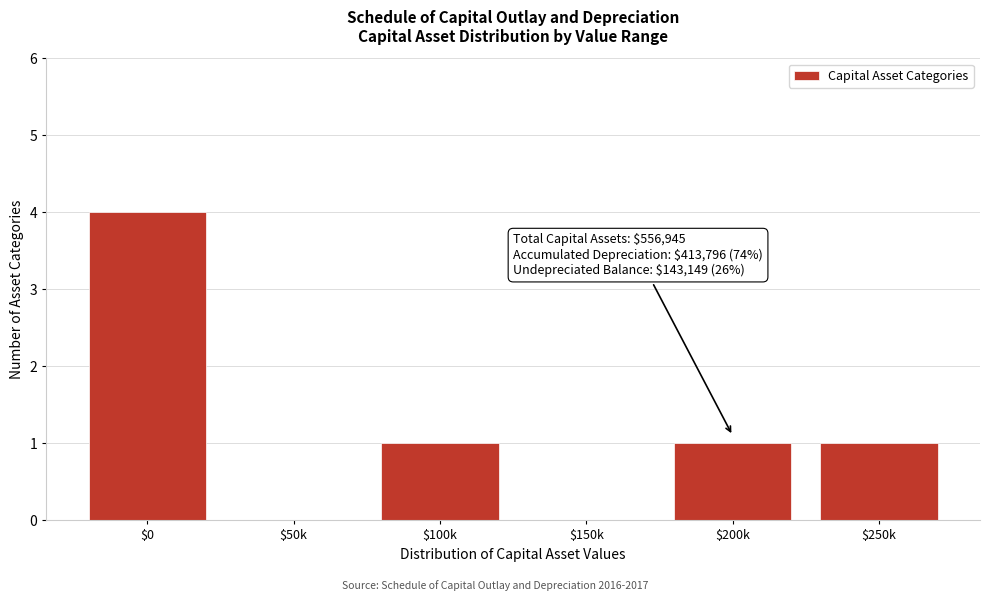

What is the sum of all values?

7